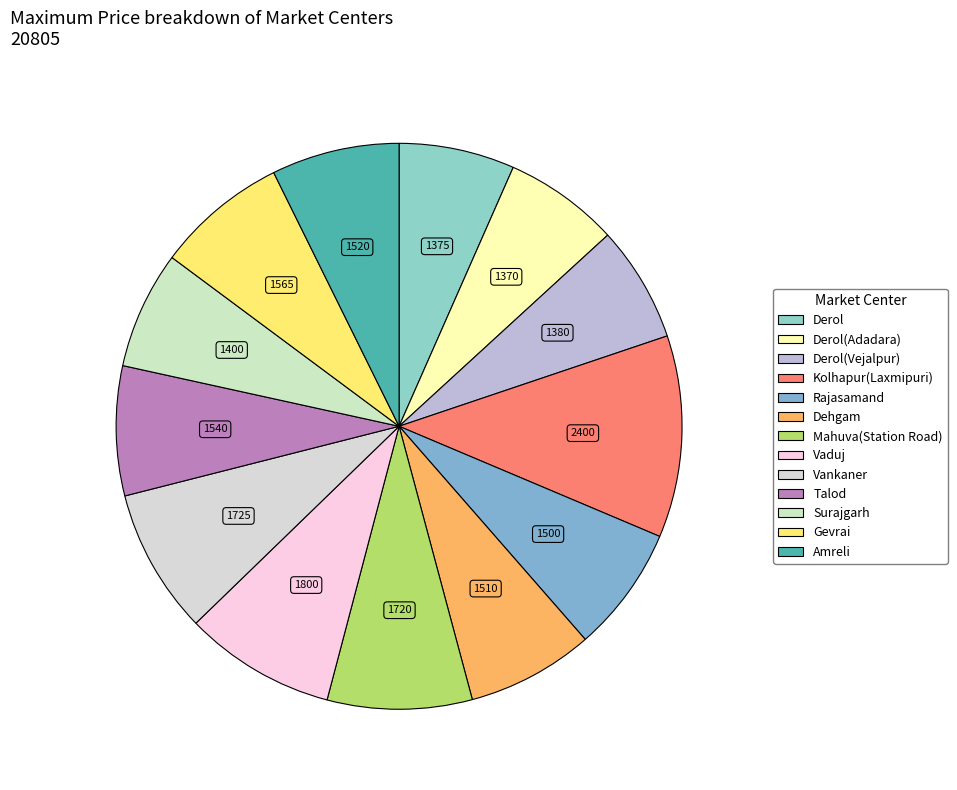

What is the largest slice in the pie chart?

Kolhapur(Laxmipuri)